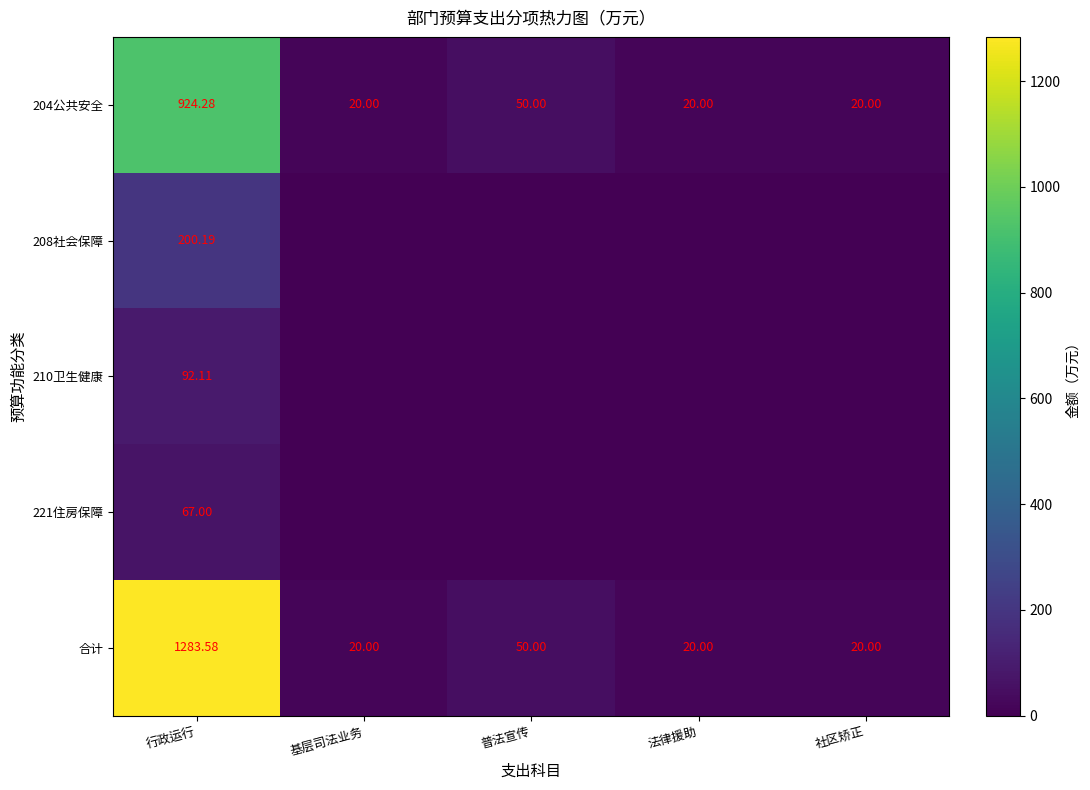

Which has a higher value, 社区矫正 or 基层司法业务?

社区矫正